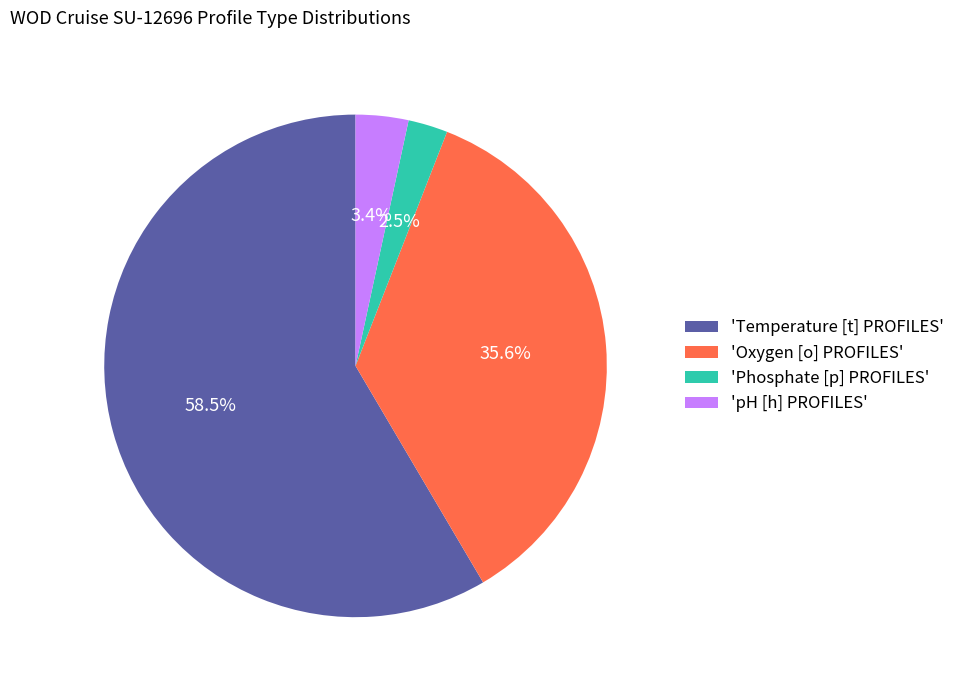

Which category accounts for the majority?

'Temperature [t] PROFILES'